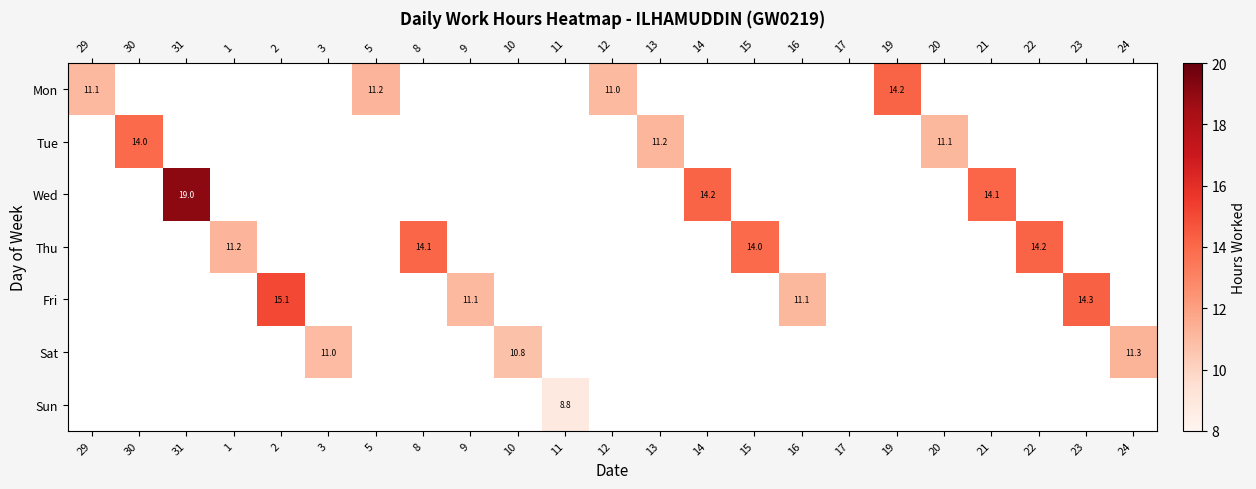

List the labels in order of Sun value, largest first.

11, 29, 30, 31, 1, 2, 3, 5, 8, 9, 10, 12, 13, 14, 15, 16, 17, 19, 20, 21, 22, 23, 24